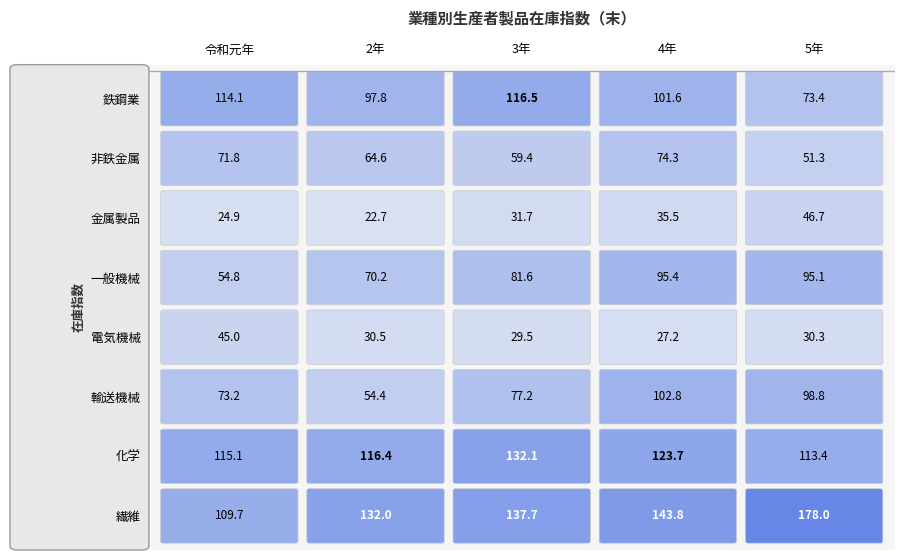

What value does the 非鉄金属 series have at 令和元年?

71.8